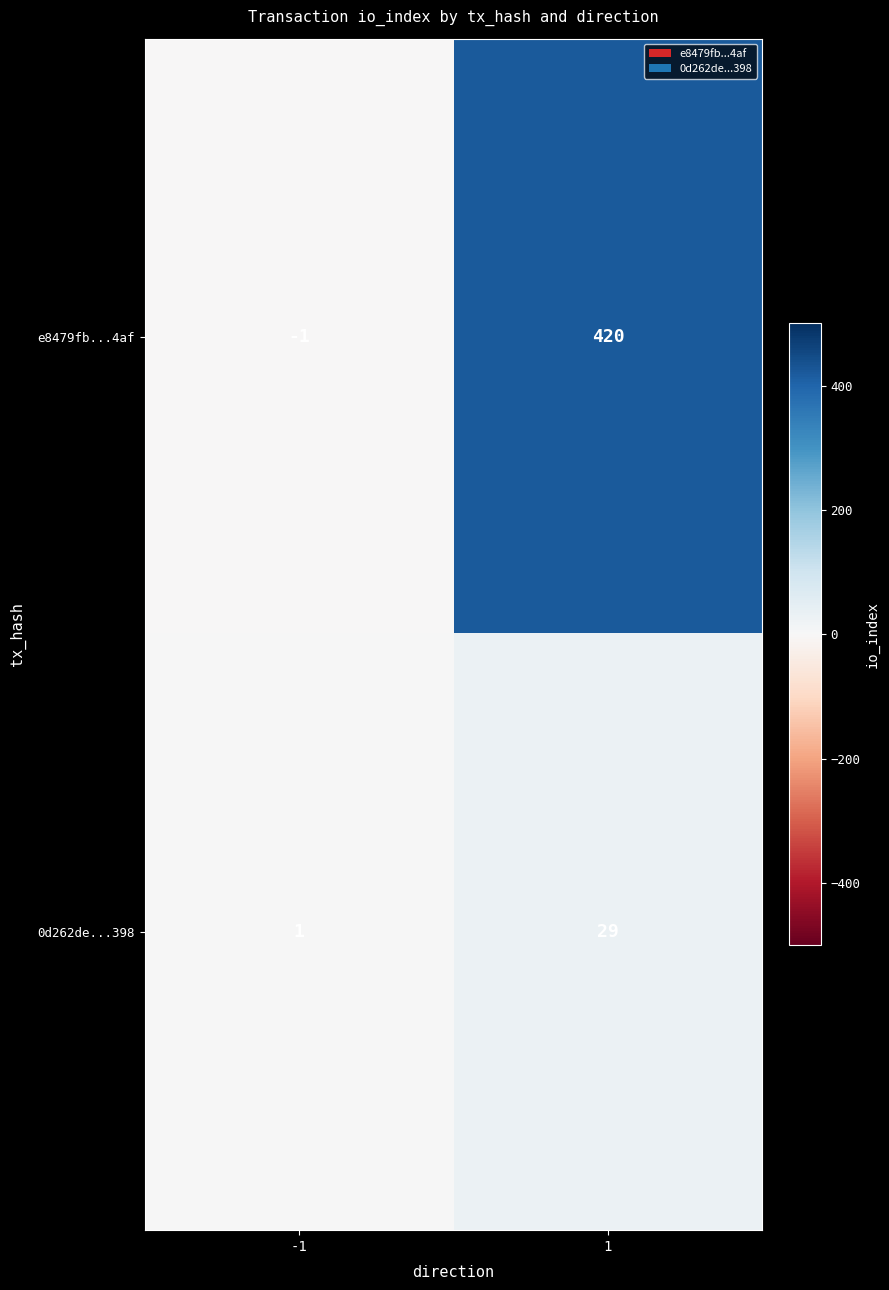

List the series in order of their peak value, highest first.

e8479fb...4af, 0d262de...398